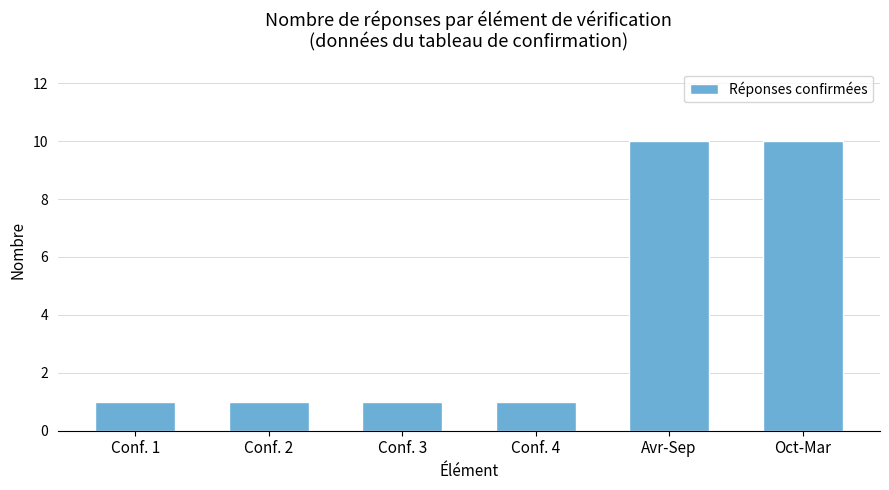

What is the maximum value shown in the chart?

10